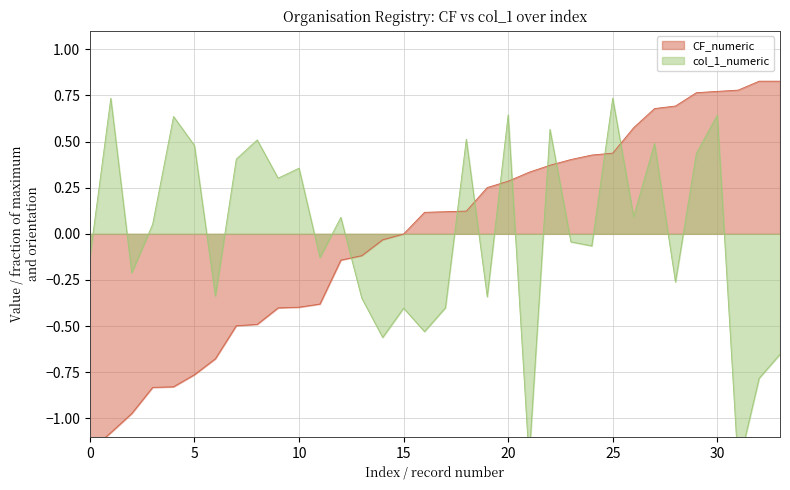

What is the difference between the second highest and second lowest values in the col_1_numeric series?

2.0